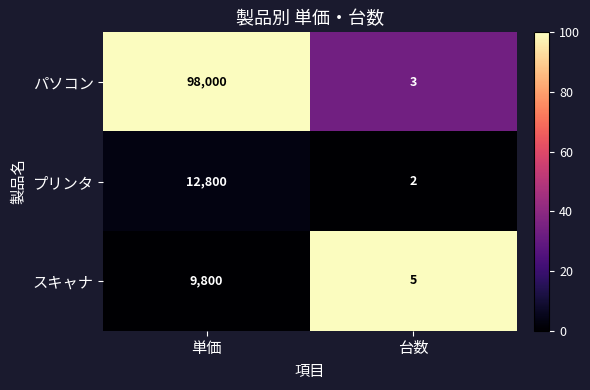

List the series in order of their peak value, lowest first.

スキャナ, プリンタ, パソコン